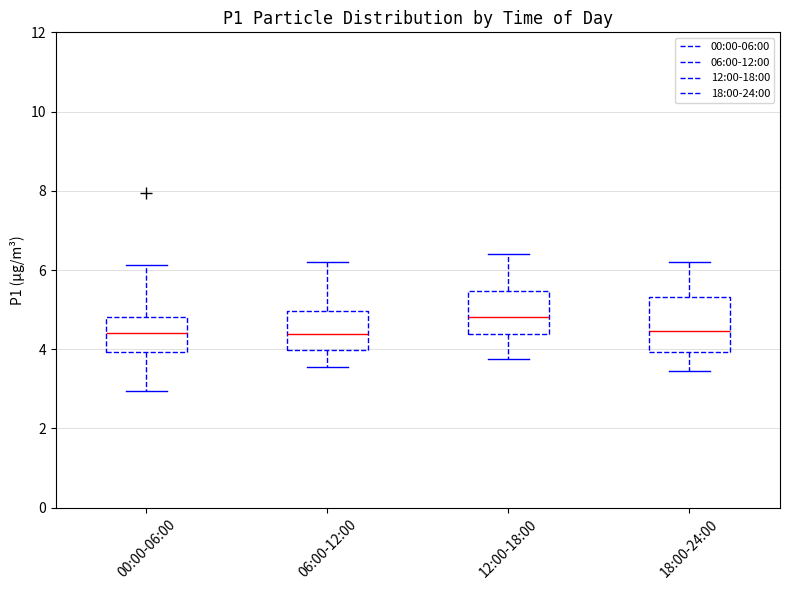

Comparing the boxes themselves (not the whiskers), which one is the tallest?

18:00-24:00